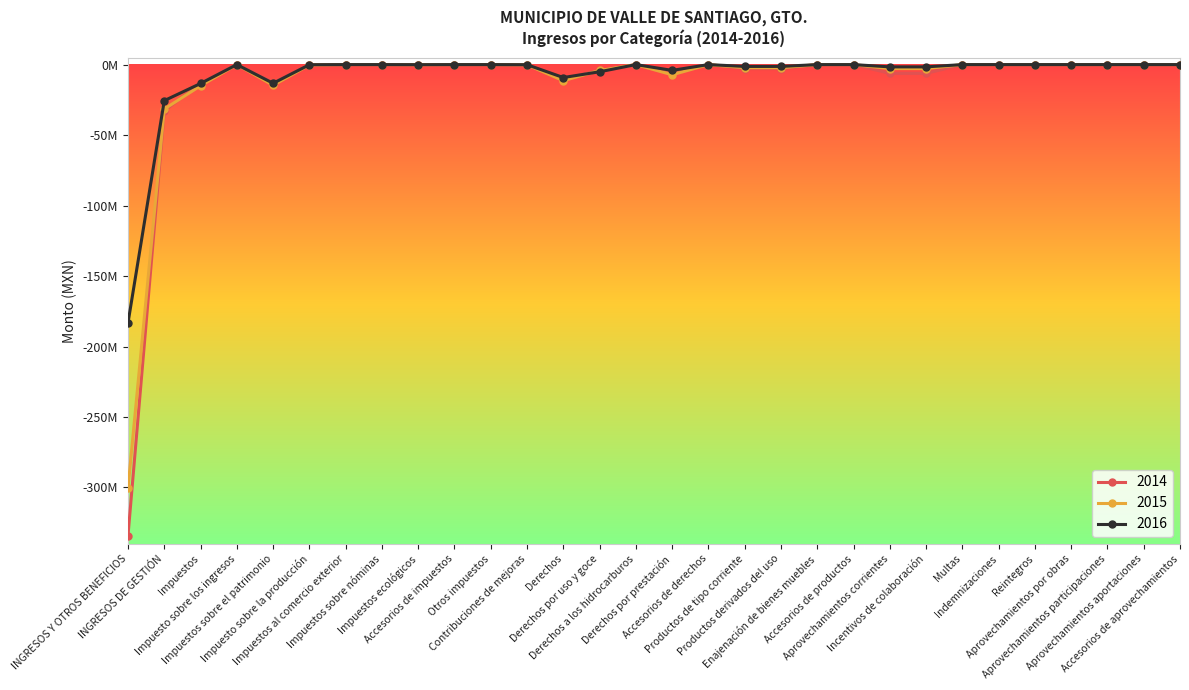

What are all the series names shown in the legend?

2014, 2015, 2016